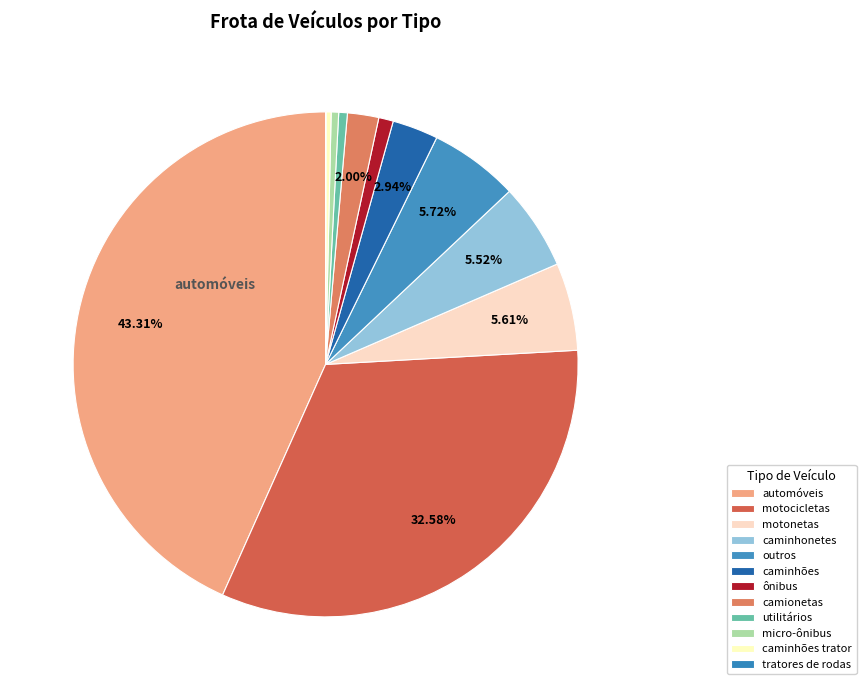

Is there a majority slice in this chart?

No